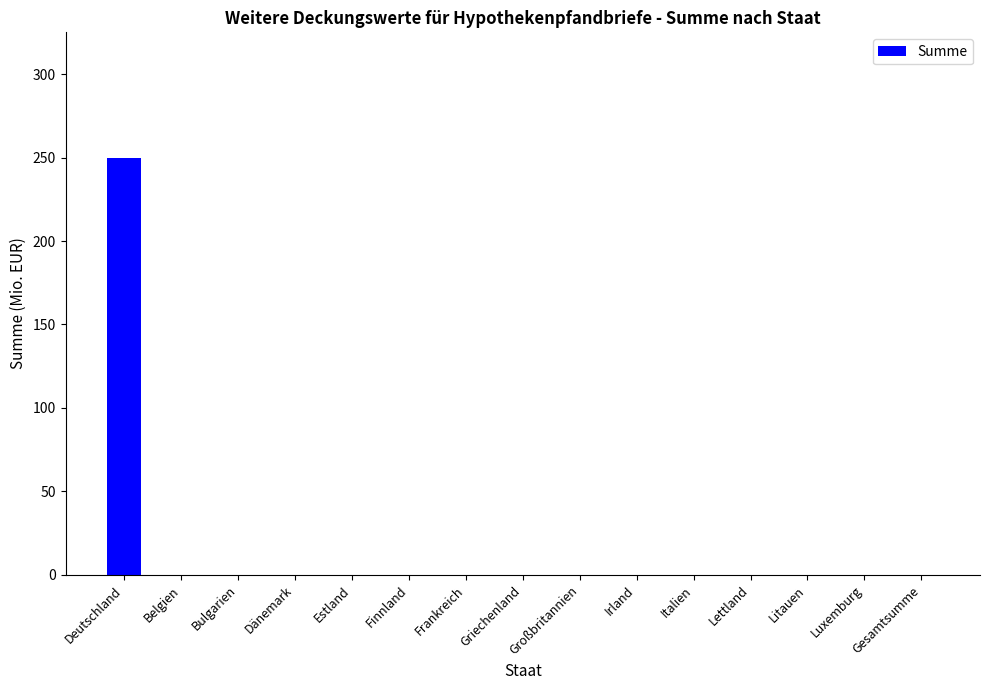

The chart shows a value of 119 at Griechenland. True or false?

False